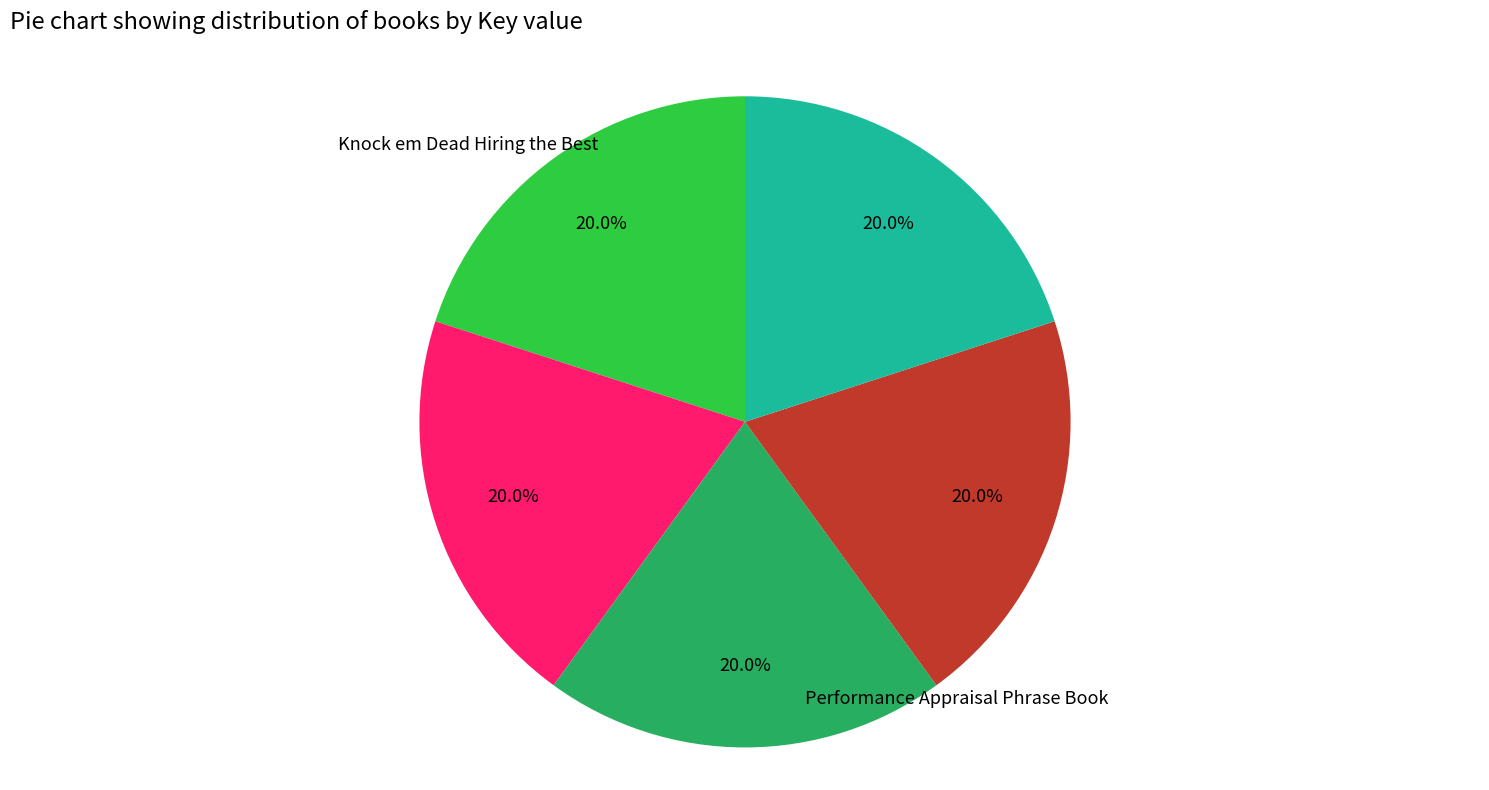

Count the number of slices in the pie.

5